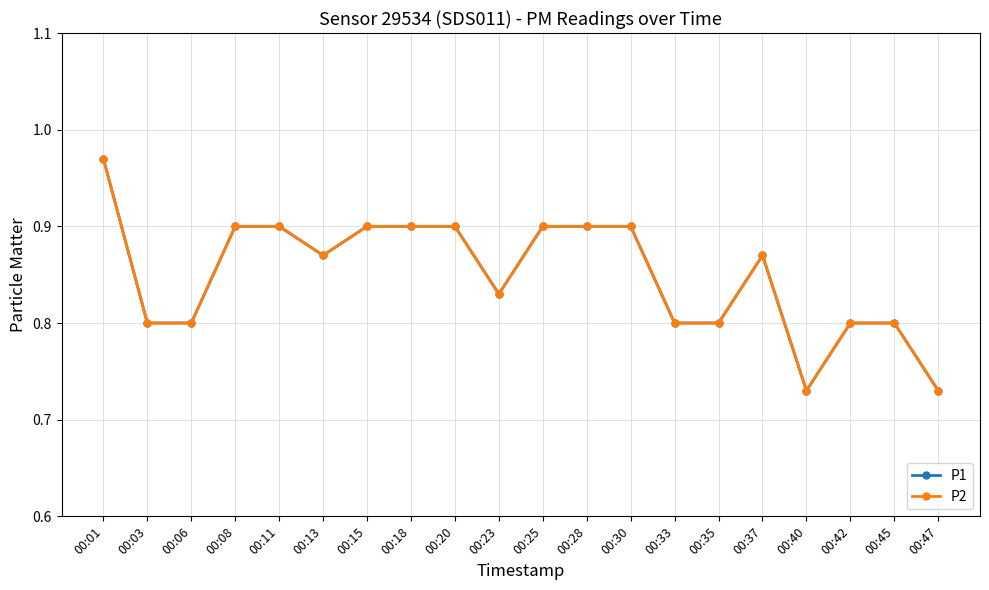

Does the chart have visible grid lines?

Yes